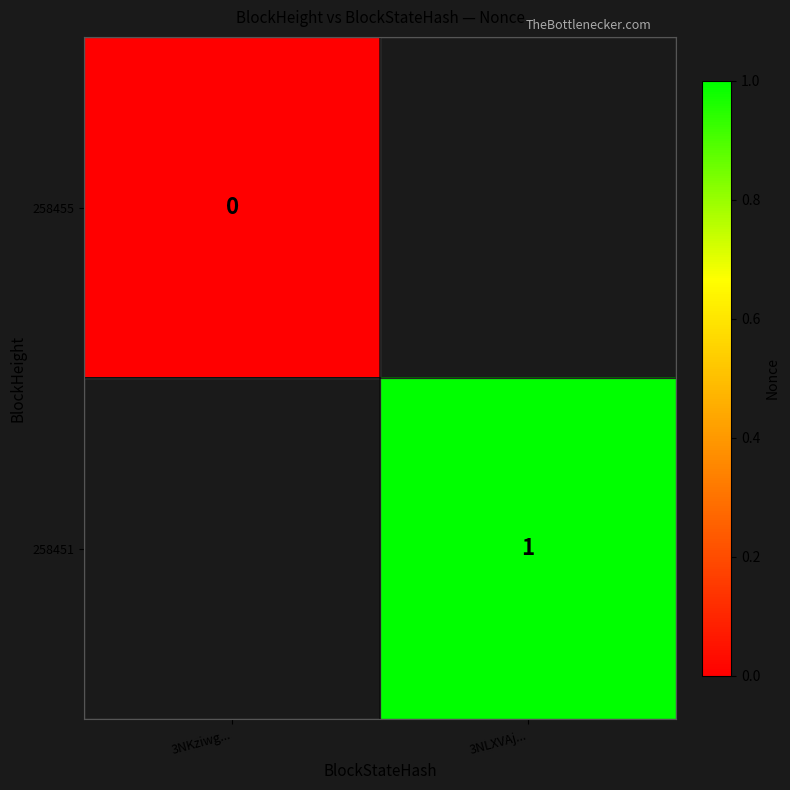

How many series are shown in this chart?

2